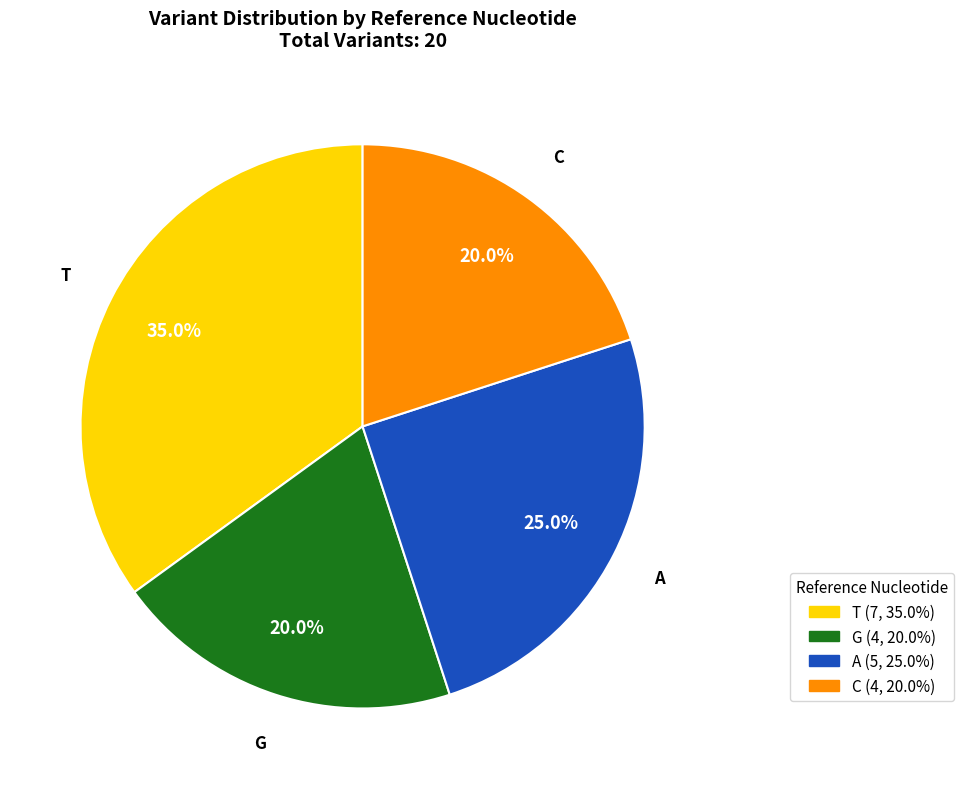

Combined, do C and G account for over 50%?

No